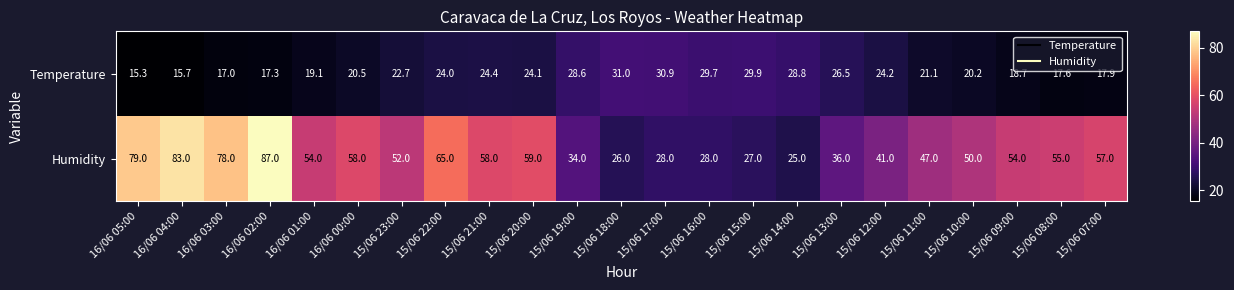

Which series has the largest range (max minus min)?

Humidity